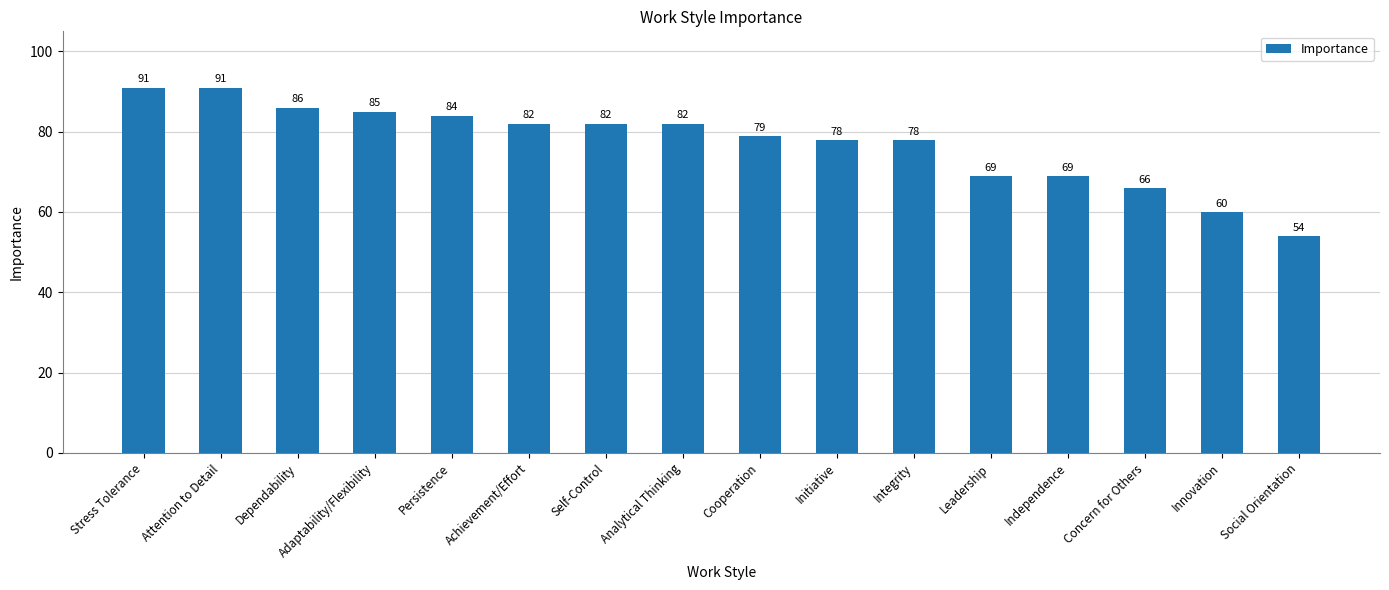

How many bars are there in total?

16